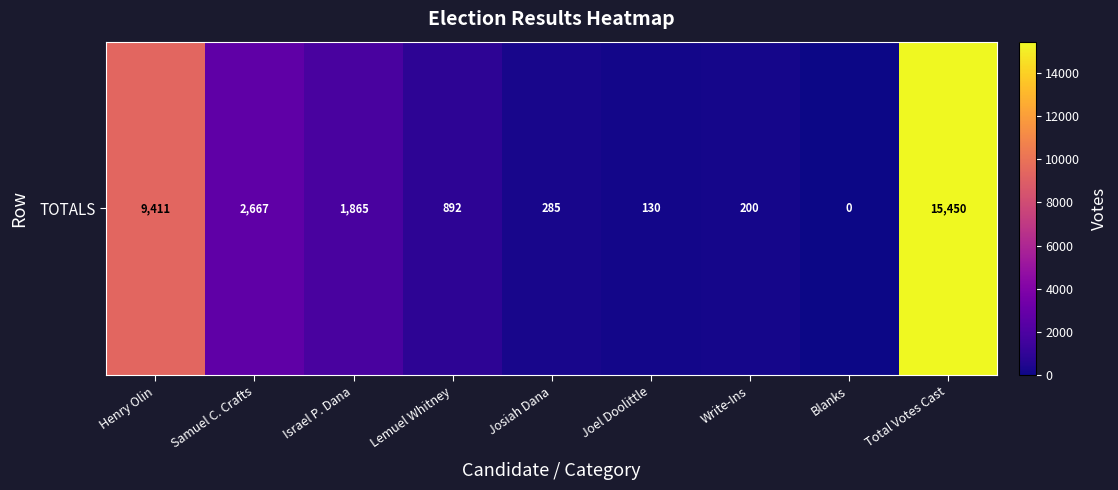

Count the number of data series in this chart.

1